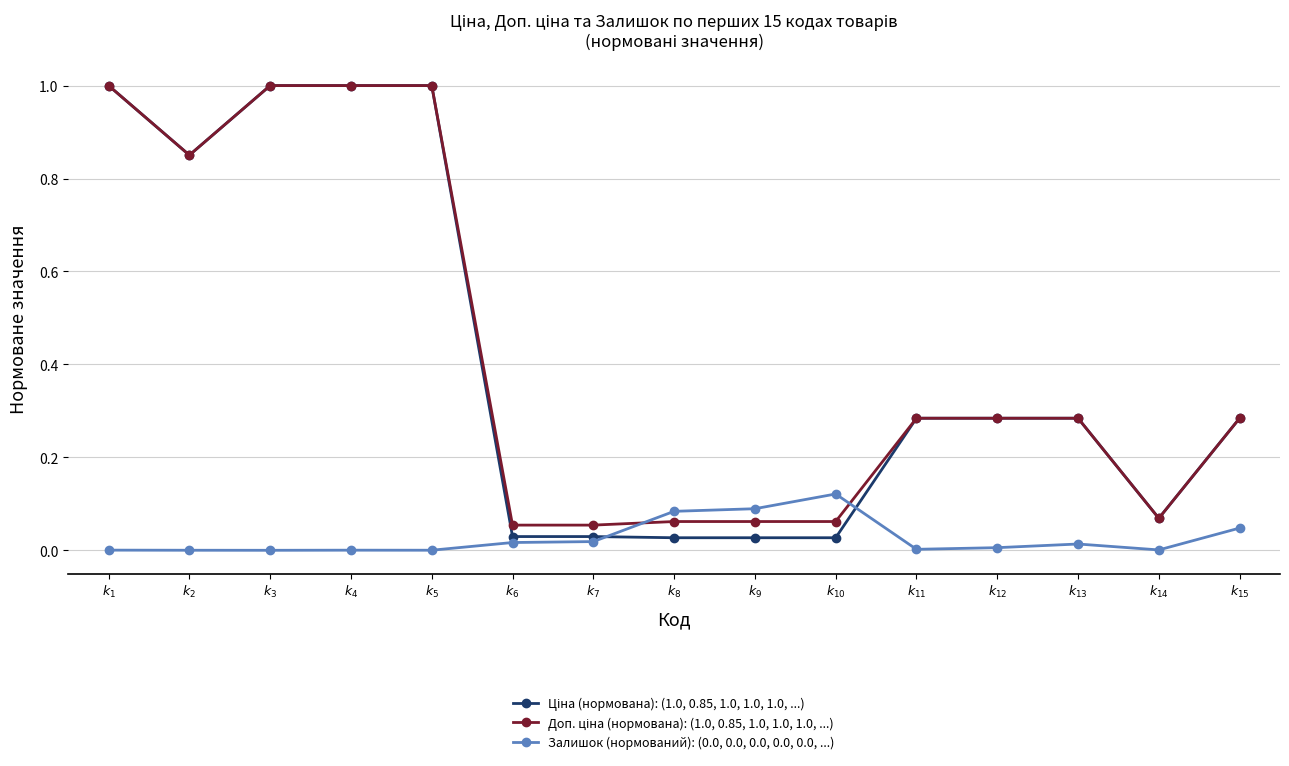

True or false: Залишок (нормований): (0.0, 0.0, 0.0, 0.0, 0.0, ...) has more than 2 points higher than both neighbors.

True